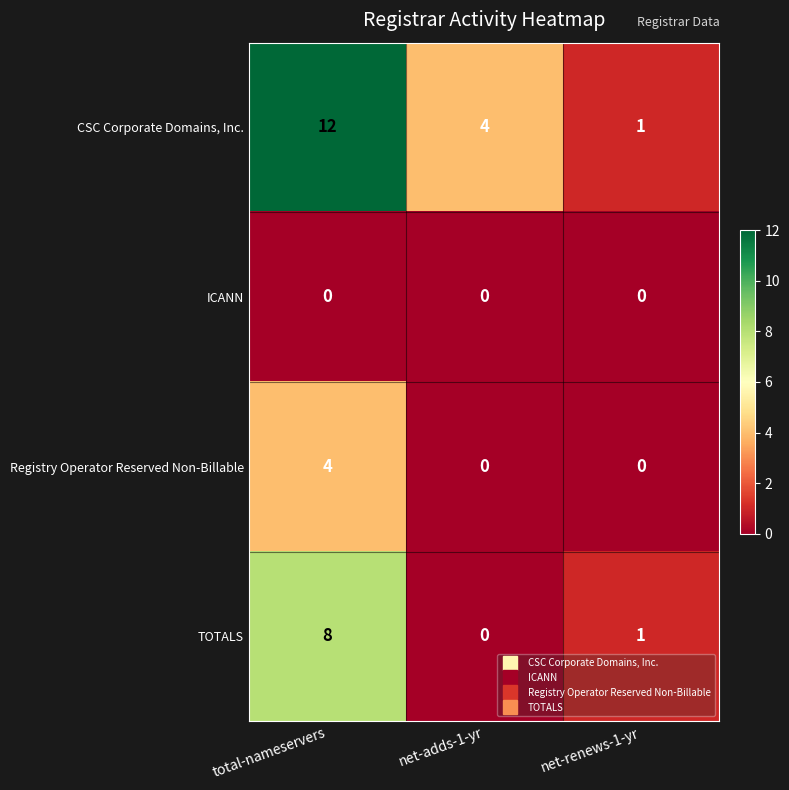

What is the total value across all series at net-renews-1-yr?

2